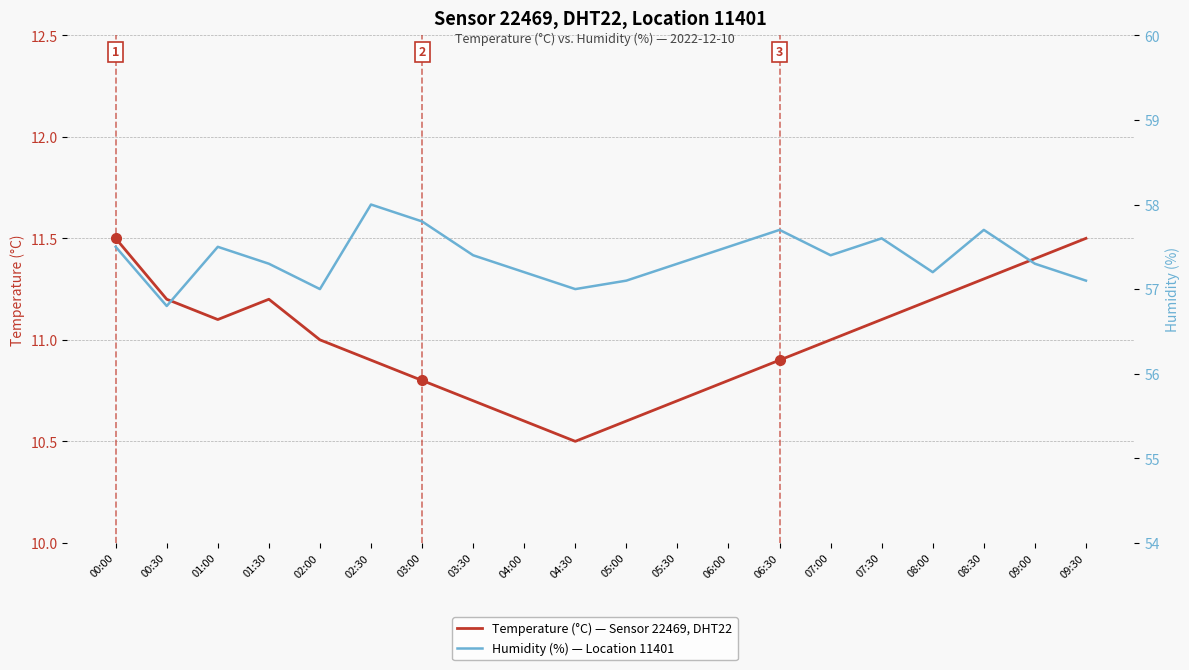

List the labels in order of Temperature (°C) value, largest first.

00:00, 09:30, 09:00, 08:30, 00:30, 01:30, 08:00, 01:00, 07:30, 02:00, 07:00, 02:30, 06:30, 03:00, 06:00, 03:30, 05:30, 04:00, 05:00, 04:30